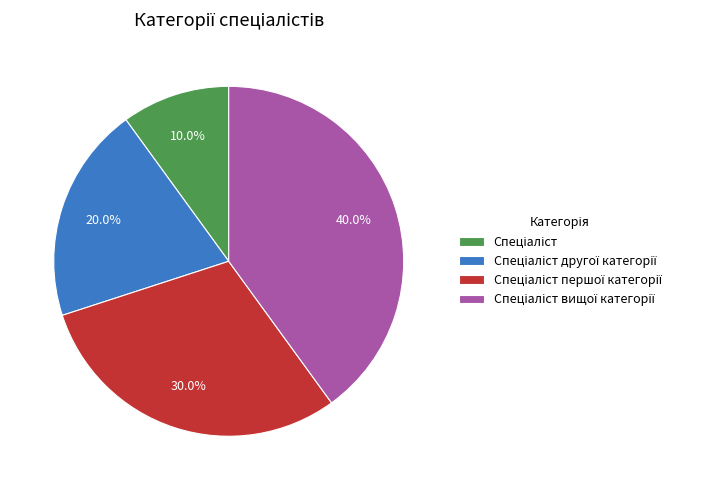

Does any single category account for the majority?

No